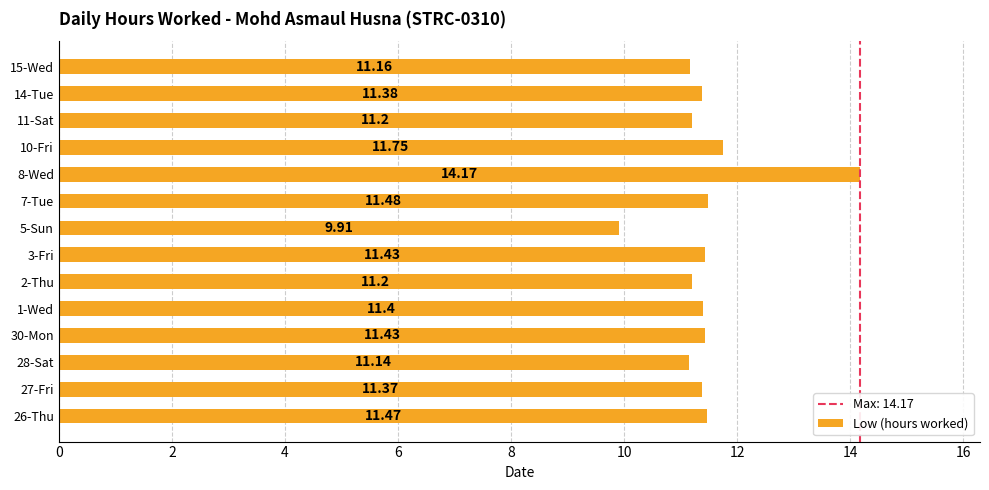

What is the difference between the maximum and minimum values?

4.3